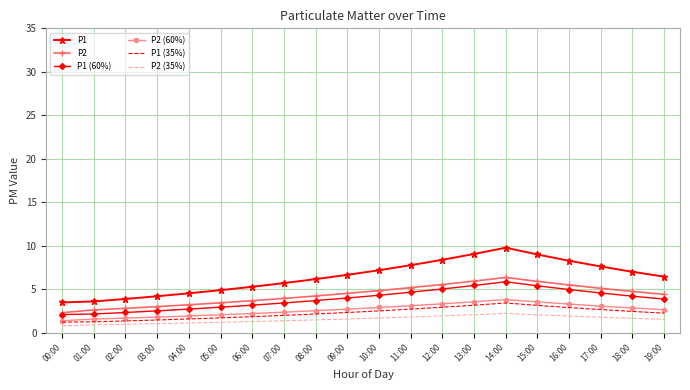

What is the sum of all P1 (60%) values?

77.4